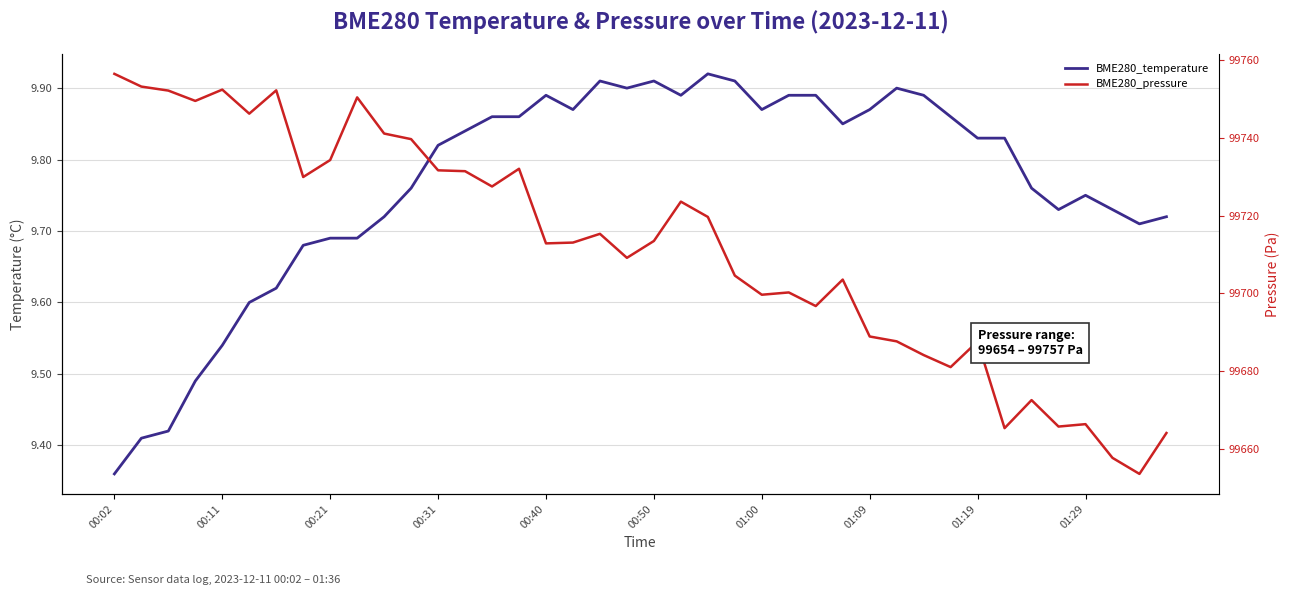

True or false: BME280_pressure has more than 2 interior local peaks.

True